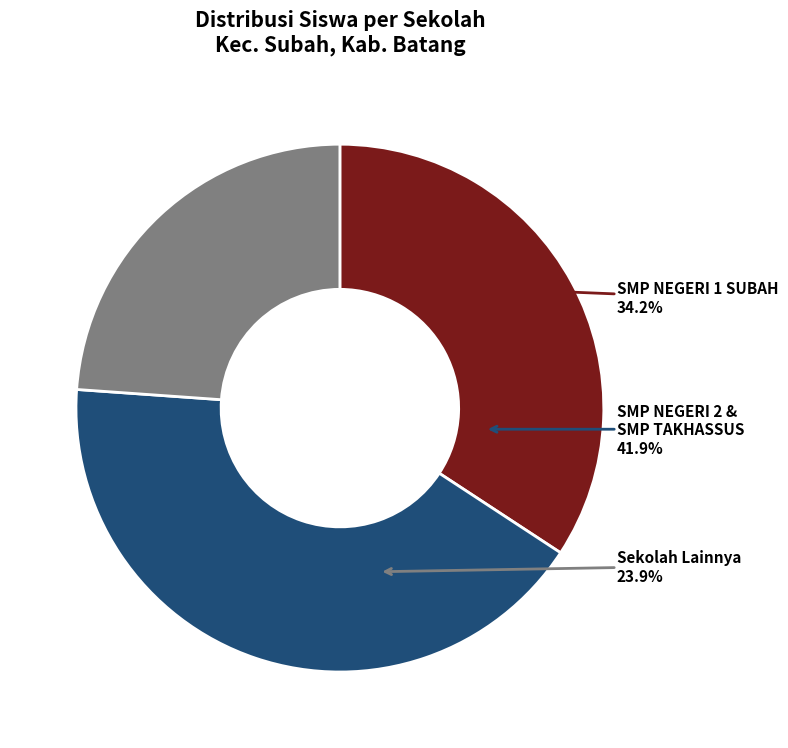

True or false: SMP TAKHASSUS AL-QUR AN AL-HUDA accounts for 4% of the total.

False